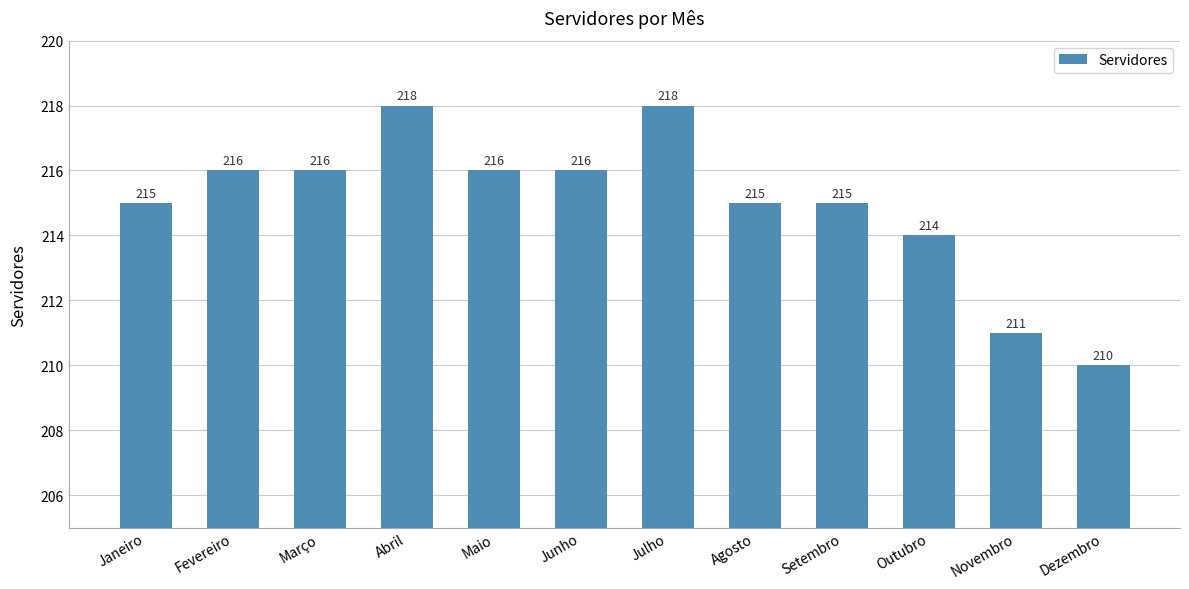

Reading left to right, transcribe all the data shown in this chart.

215	216	216	218	216	216	218	215	215	214	211	210